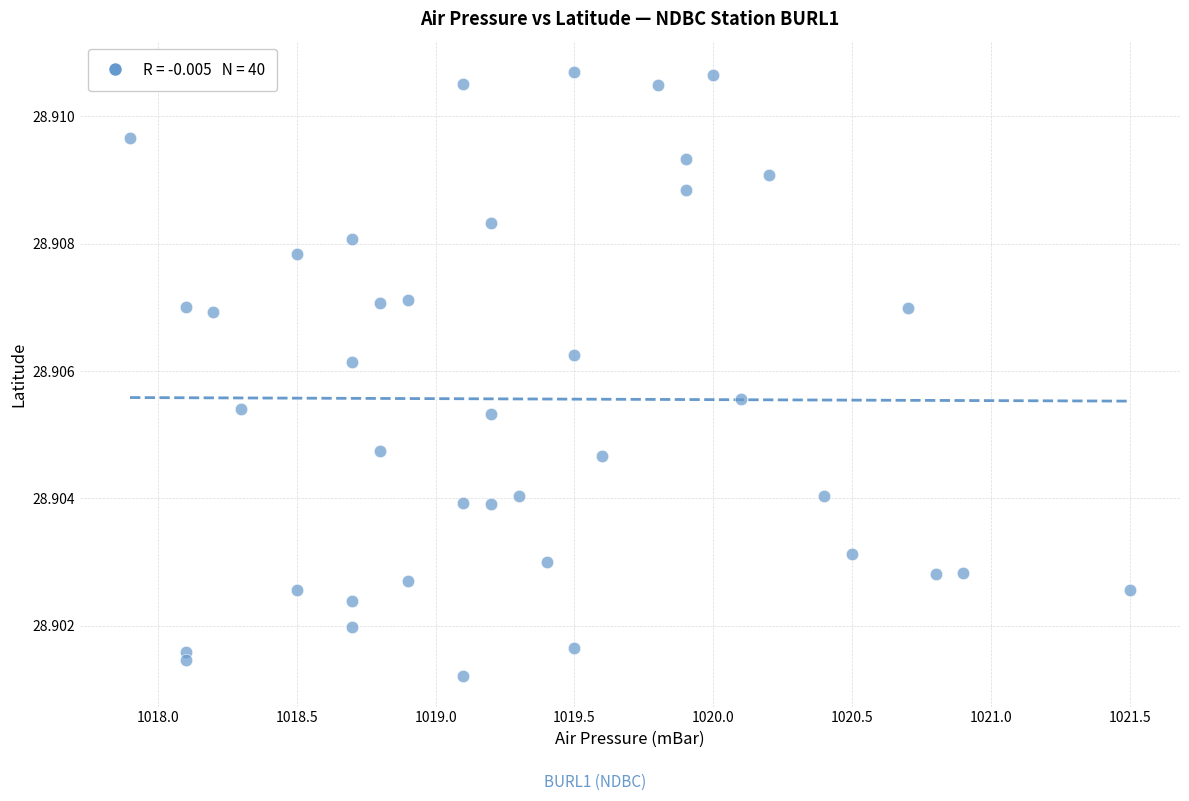

What is the range of X values (max minus min)?

3.6